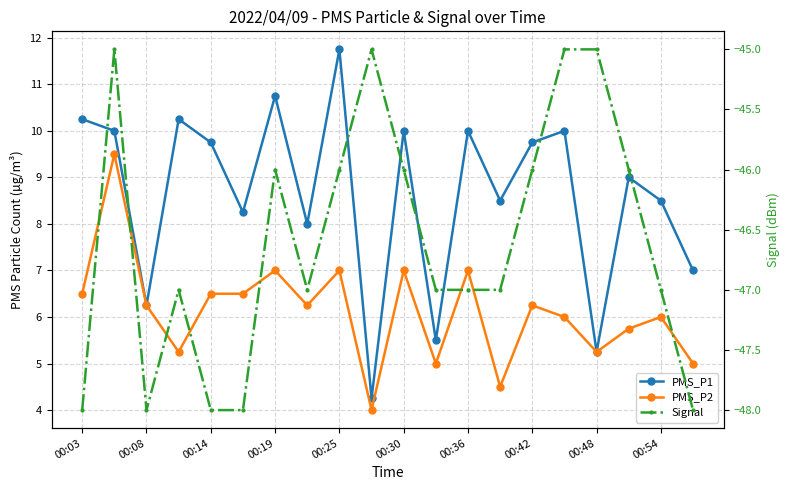

How many interior local peaks does the Signal series have?

4